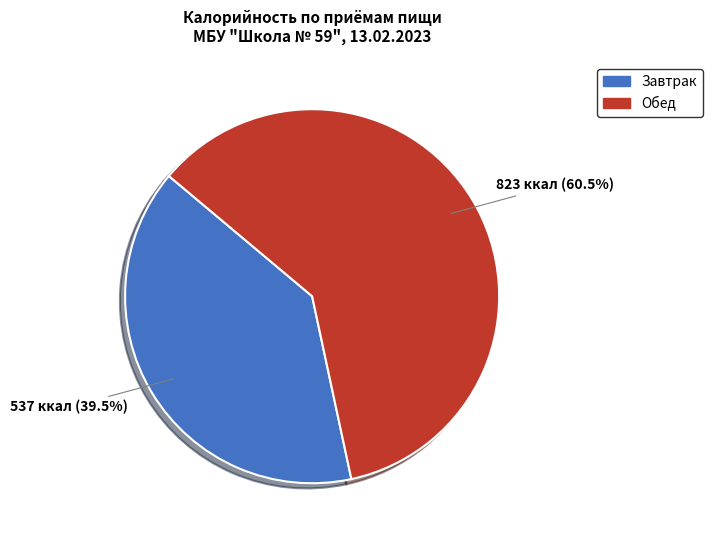

Which slice is the smallest?

Завтрак